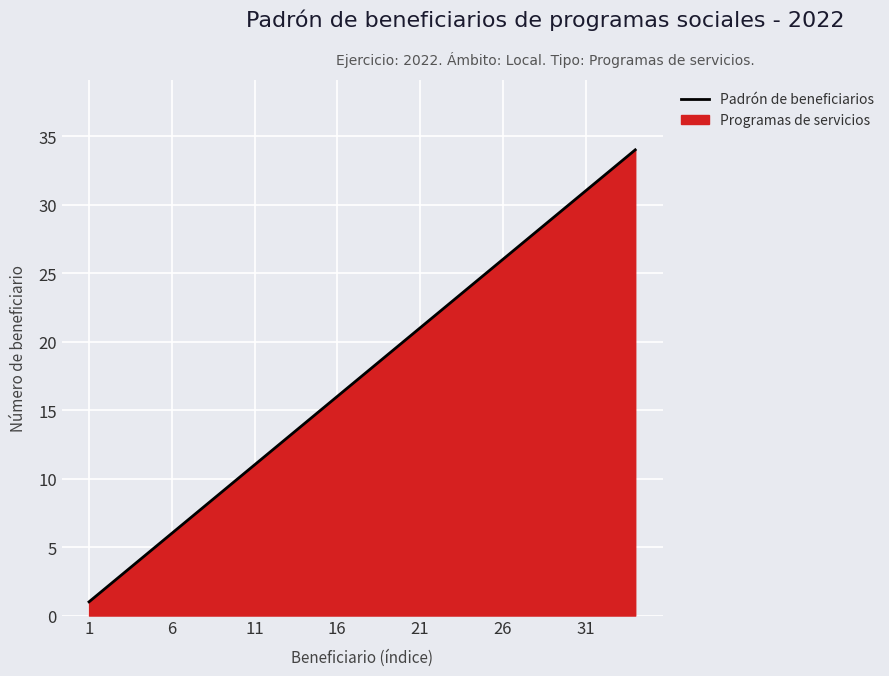

What is the difference between the maximum and minimum values?

33